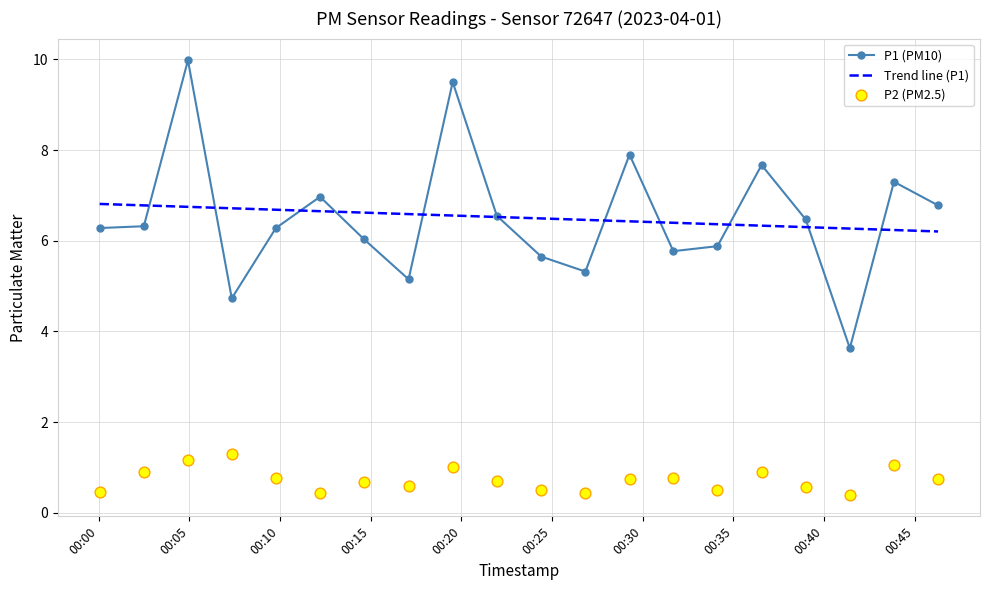

Which series has the widest spread of Y values?

P1 (PM10)